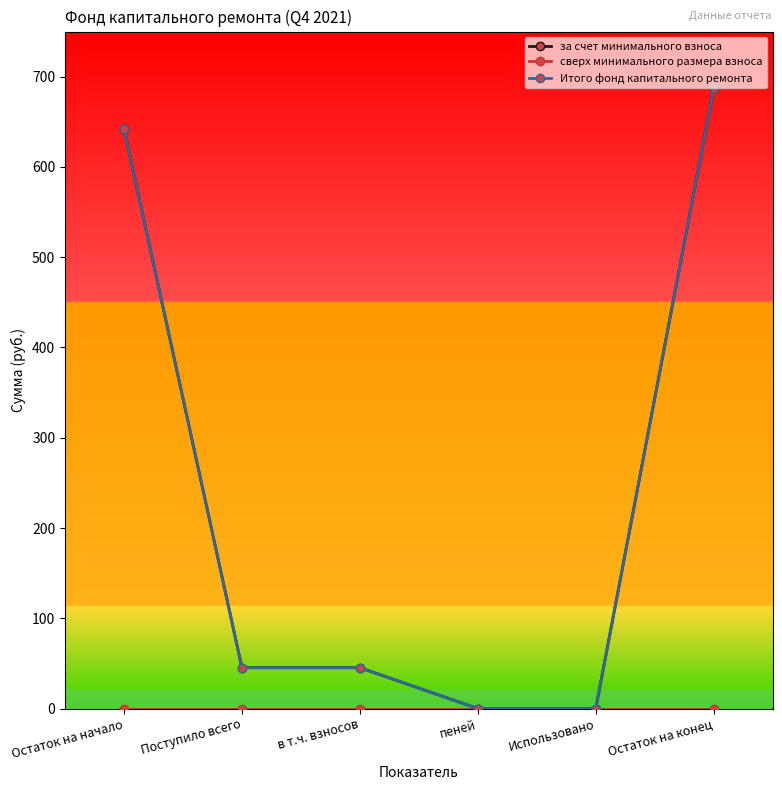

The value of за счет минимального взноса at в т.ч. взносов is 45.2. True or false?

True